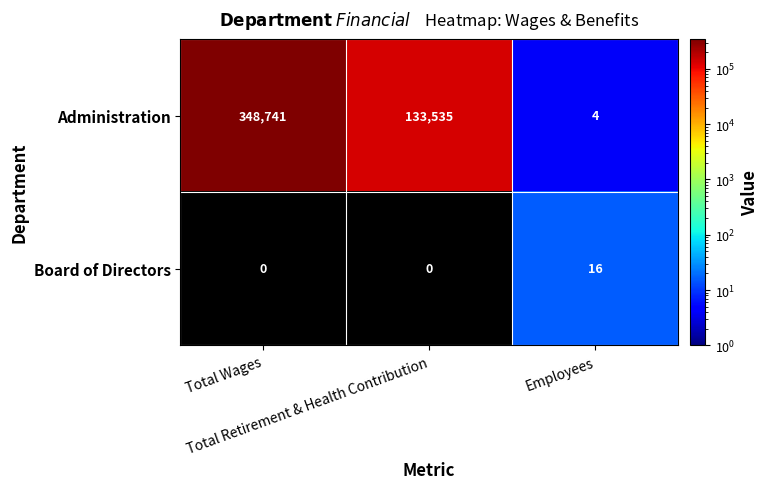

What is the total value across all series at Employees?

20